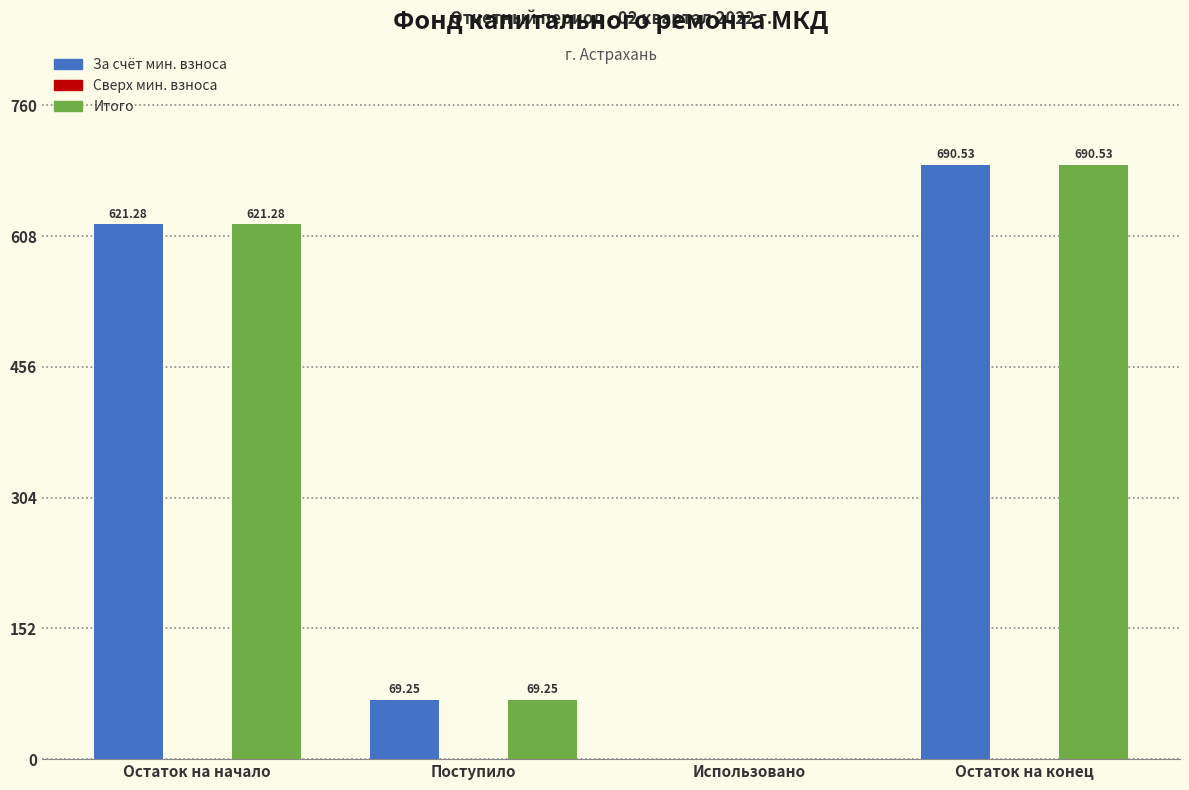

What is the total value across all series at Остаток на начало?

1242.6